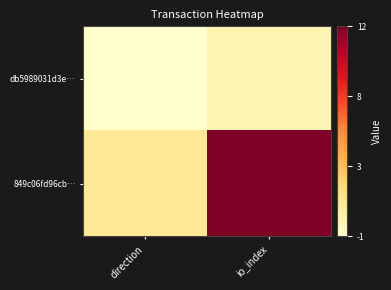

Reading left to right, what are all the values shown in this chart?

db5989031d3e…: direction=0	io_index=1
849c06fd96cb…: direction=2	io_index=13